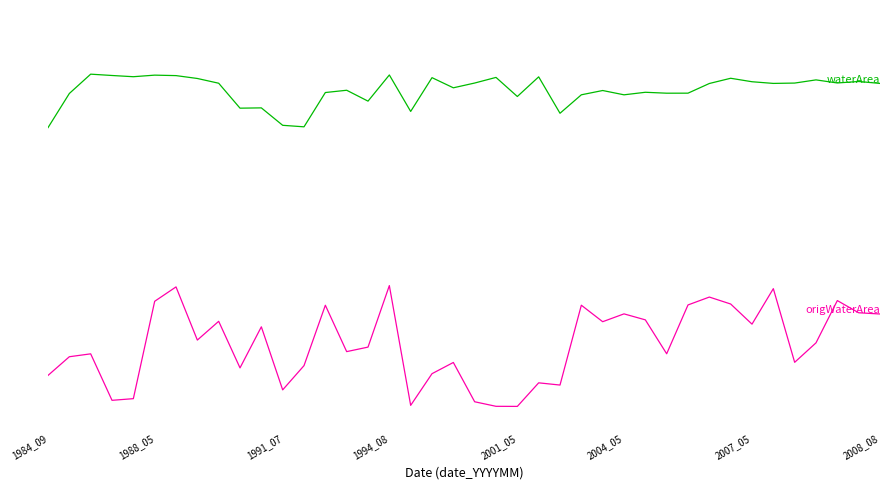

In origWaterArea, how many points are higher than both neighbors (excluding endpoints)?

13